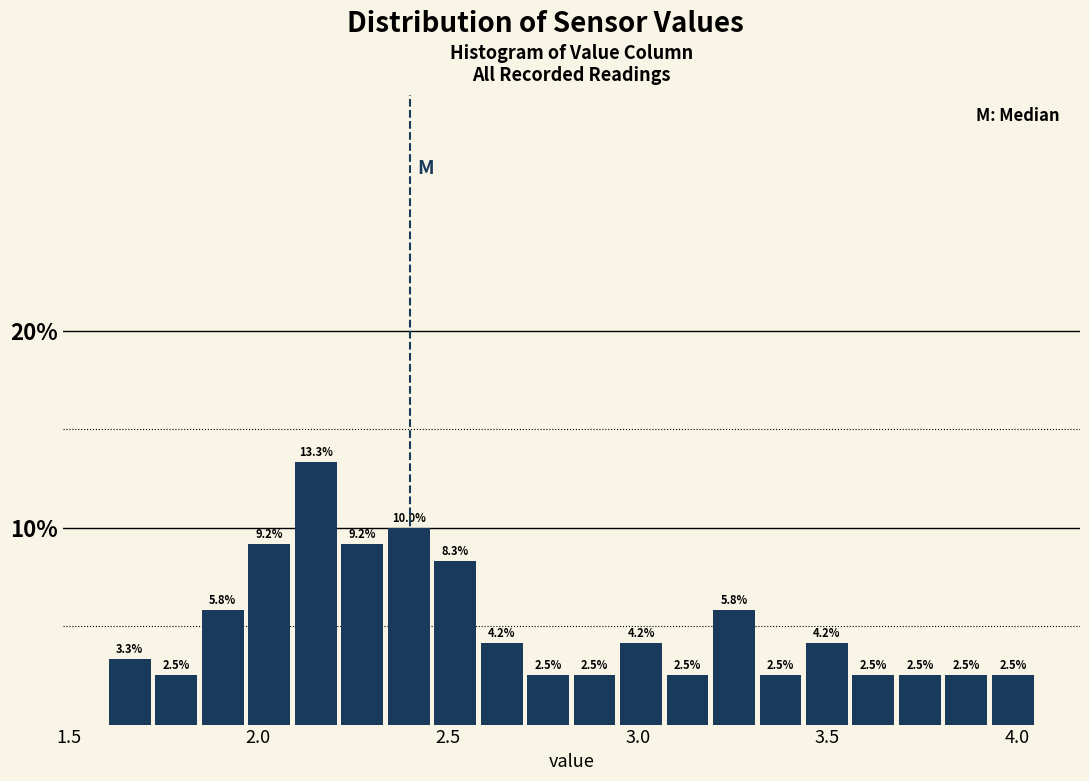

Read against the x-axis, roughly where is the centre of the tallest bar?

2.15